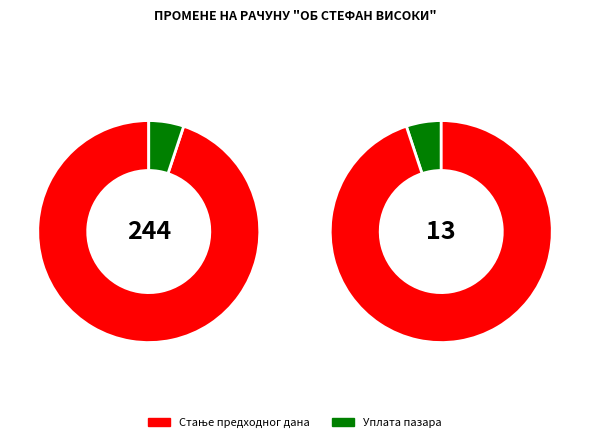

How many slices are in this pie chart?

2